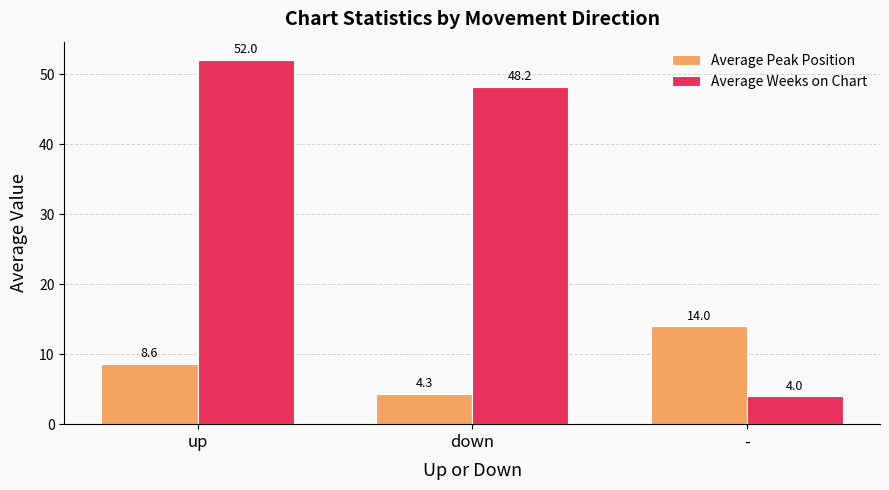

Which label corresponds to the smallest value in the chart?

-